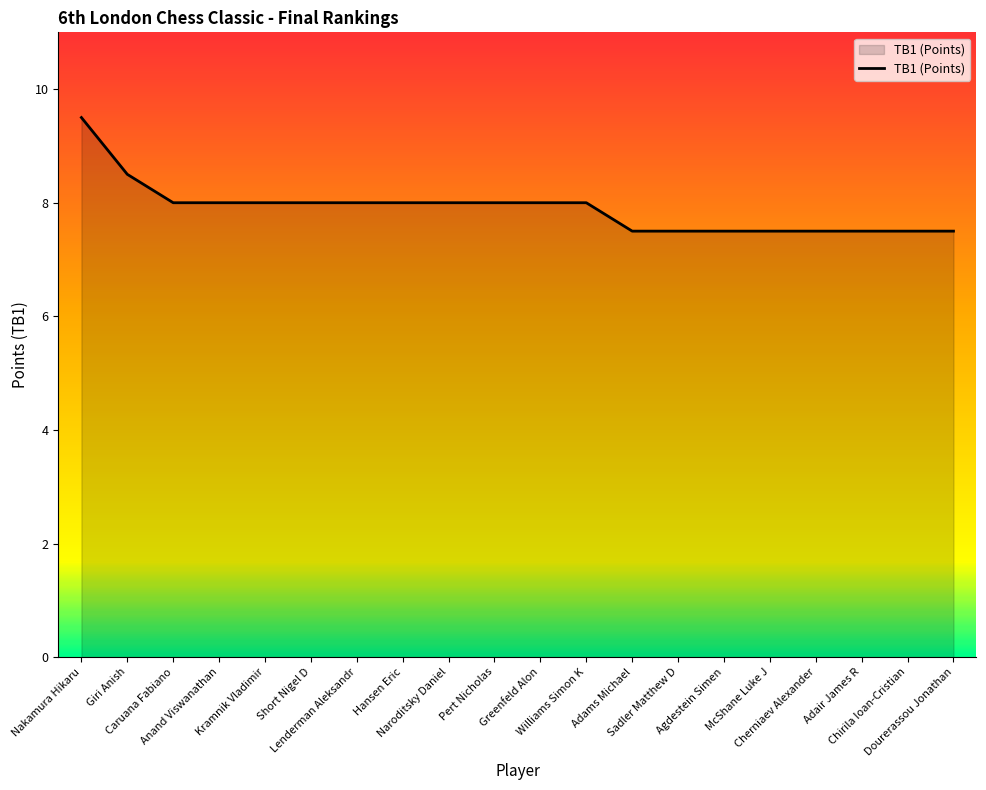

Count the values in the range 7 to 8.

18